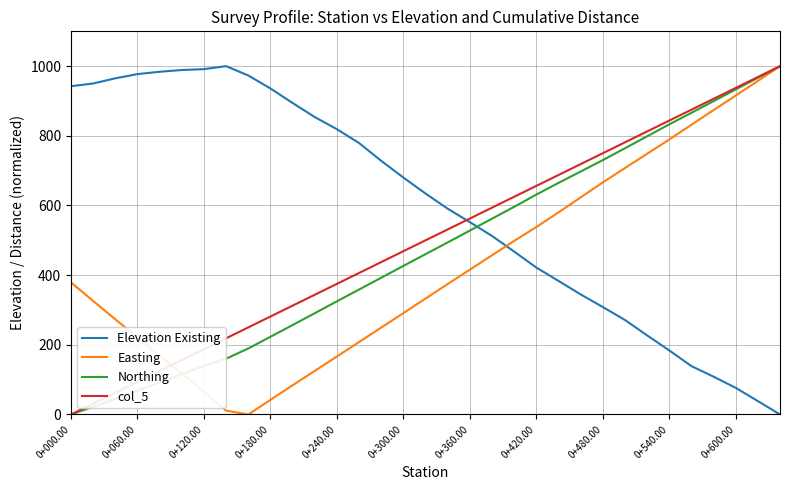

Which series has the largest total across all categories?

Elevation Existing